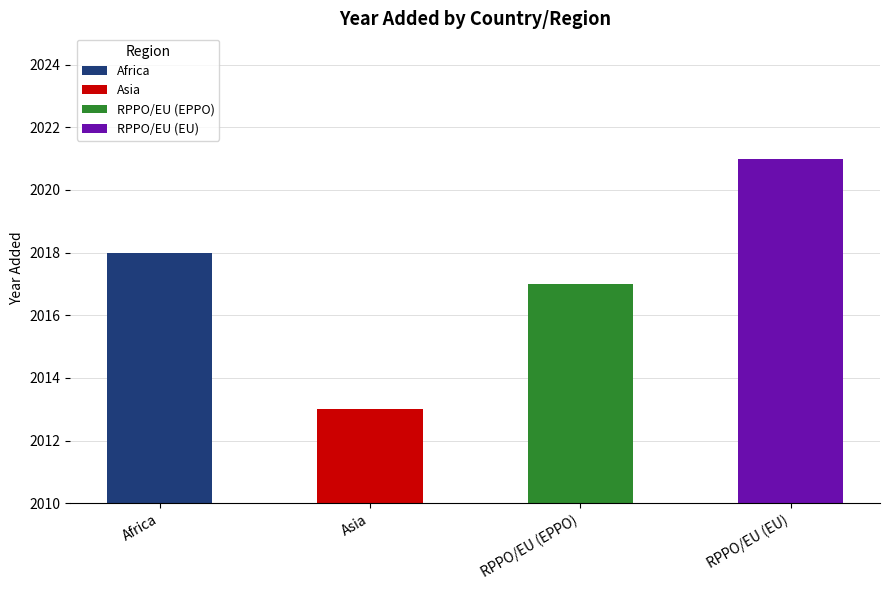

Count the values in the range 2017 to 2021.

3